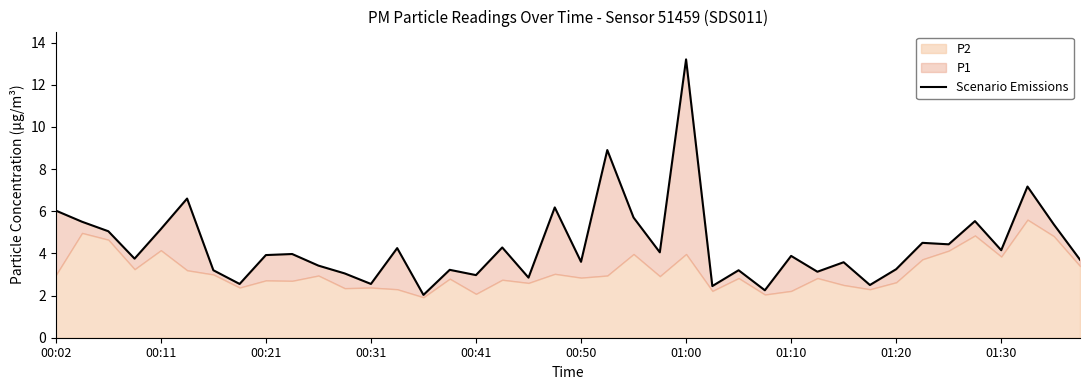

What is the difference between the values at 11 and 38?

2.3